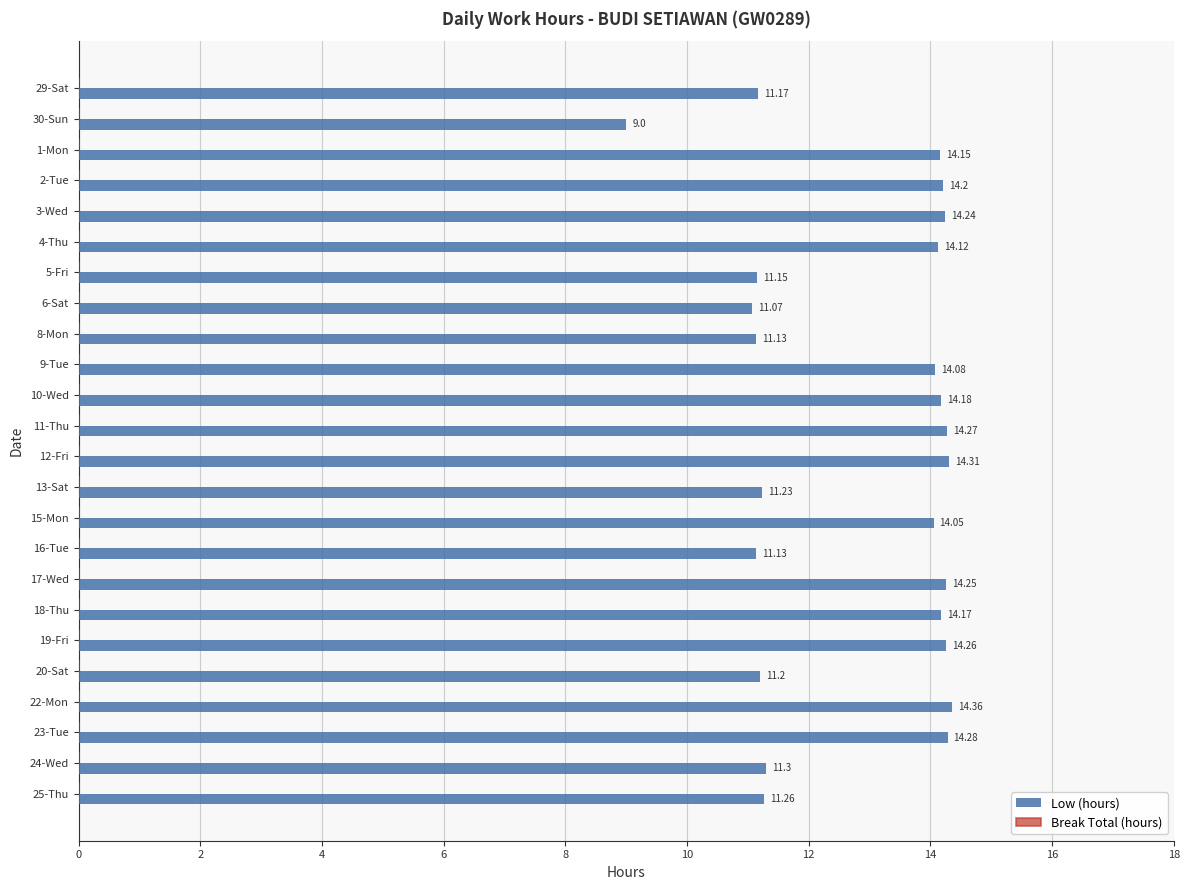

What is the difference between the maximum and minimum values?

5.4